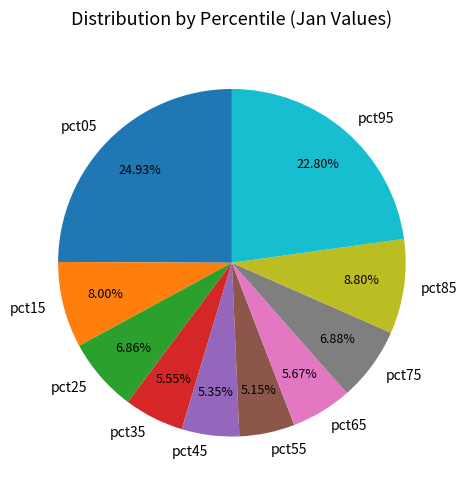

What portion of the pie excludes pct55?

94.8%